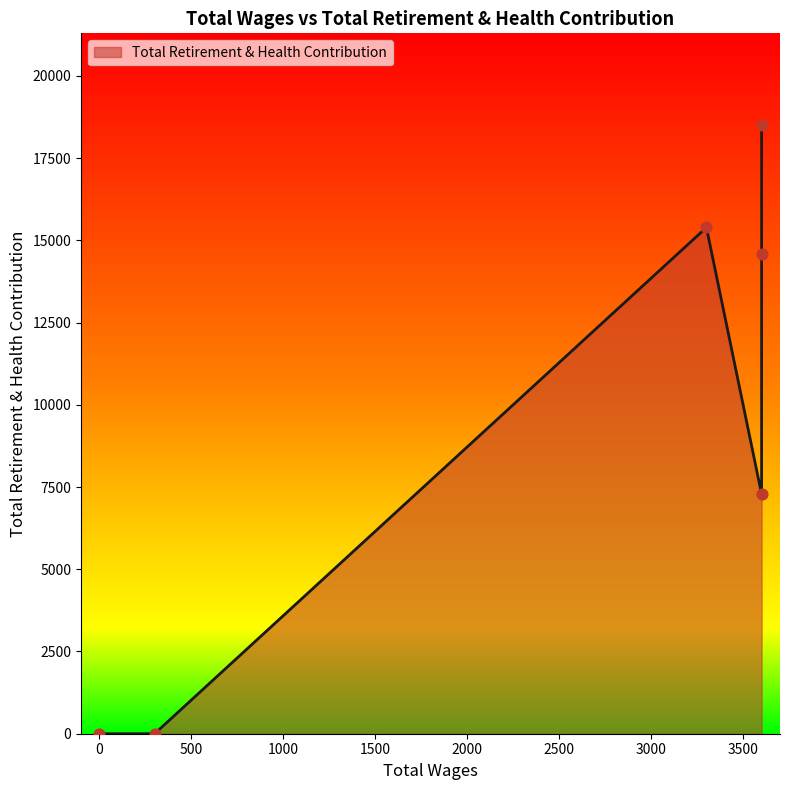

What is the ratio of the value at 3600 to the value at 3300?

1.2